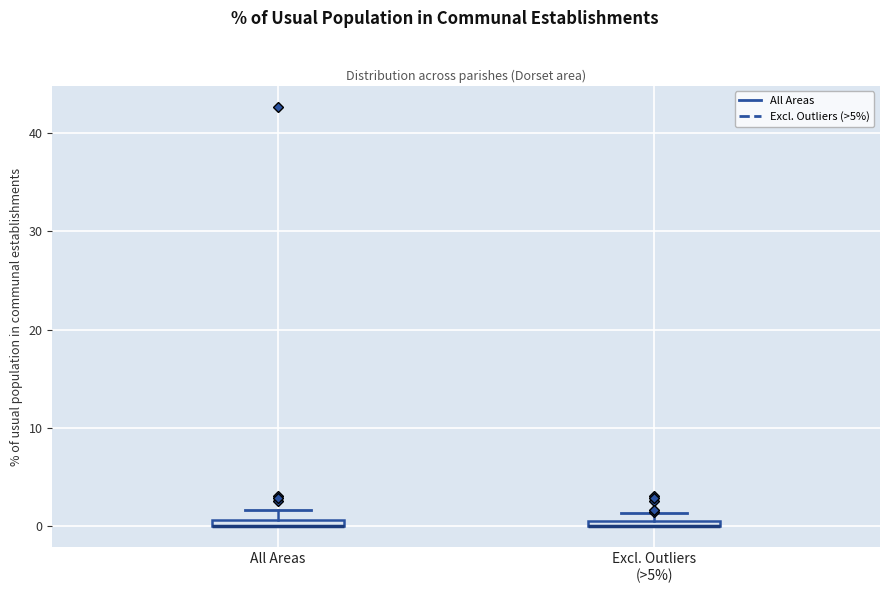

Where is the upper edge of the box for Excl. Outliers (>5%) on the y-axis? The values are not printed on the chart, so give them approximately, as read against the axis.

1